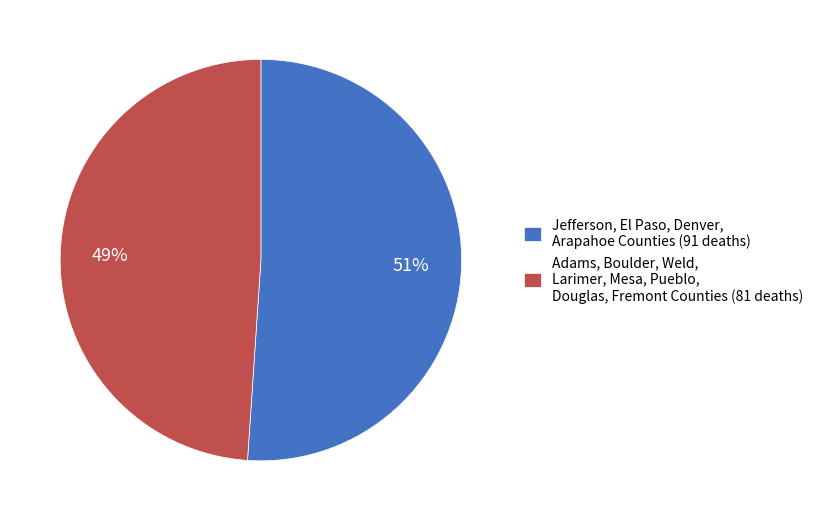

To the nearest percent, what portion does Adams, Boulder, Weld, Larimer, Mesa, Pueblo, Douglas, Fremont Counties (81 deaths) represent?

49%